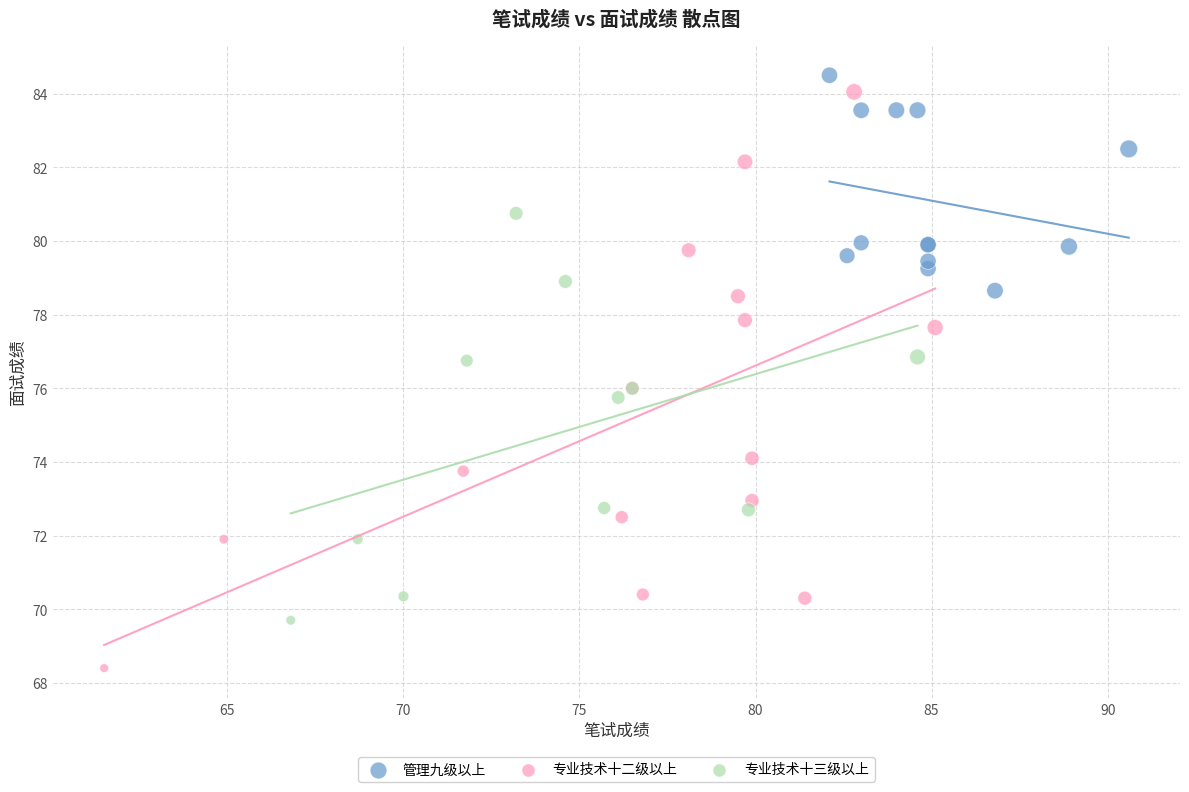

What are all the series names shown in the legend?

管理九级以上, 专业技术十二级以上, 专业技术十三级以上